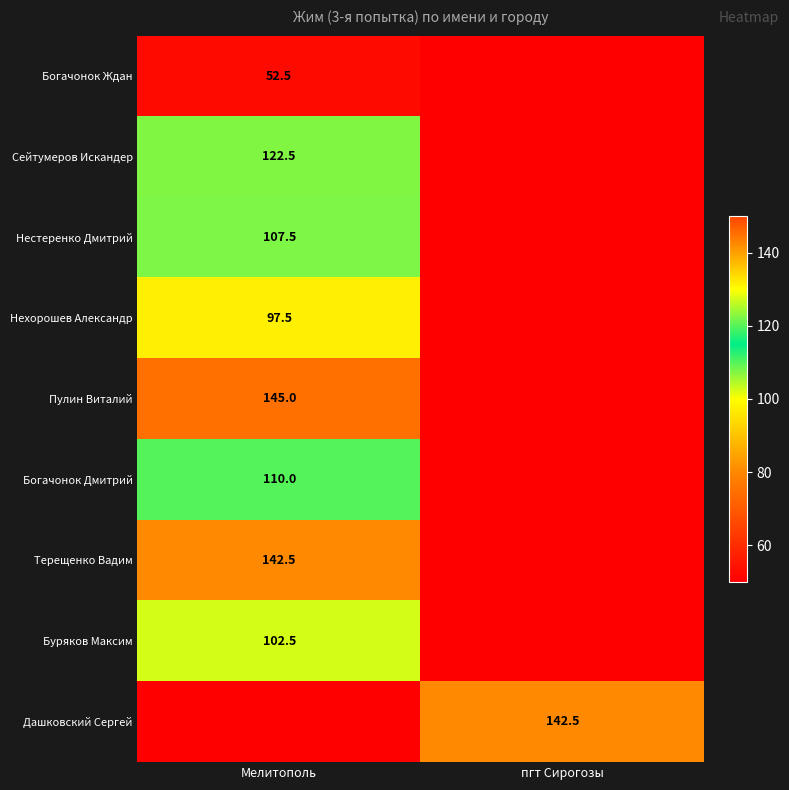

Between пгт Сирогозы and Мелитополь, which is larger?

Мелитополь